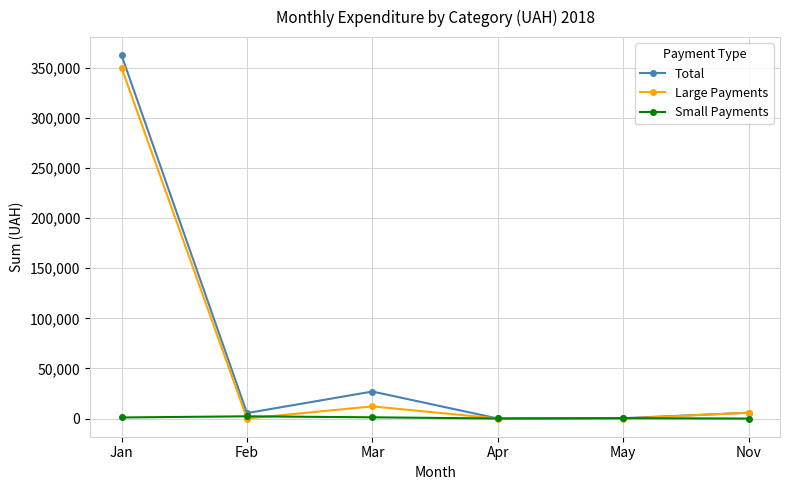

How many interior local valleys does the Total series have?

2